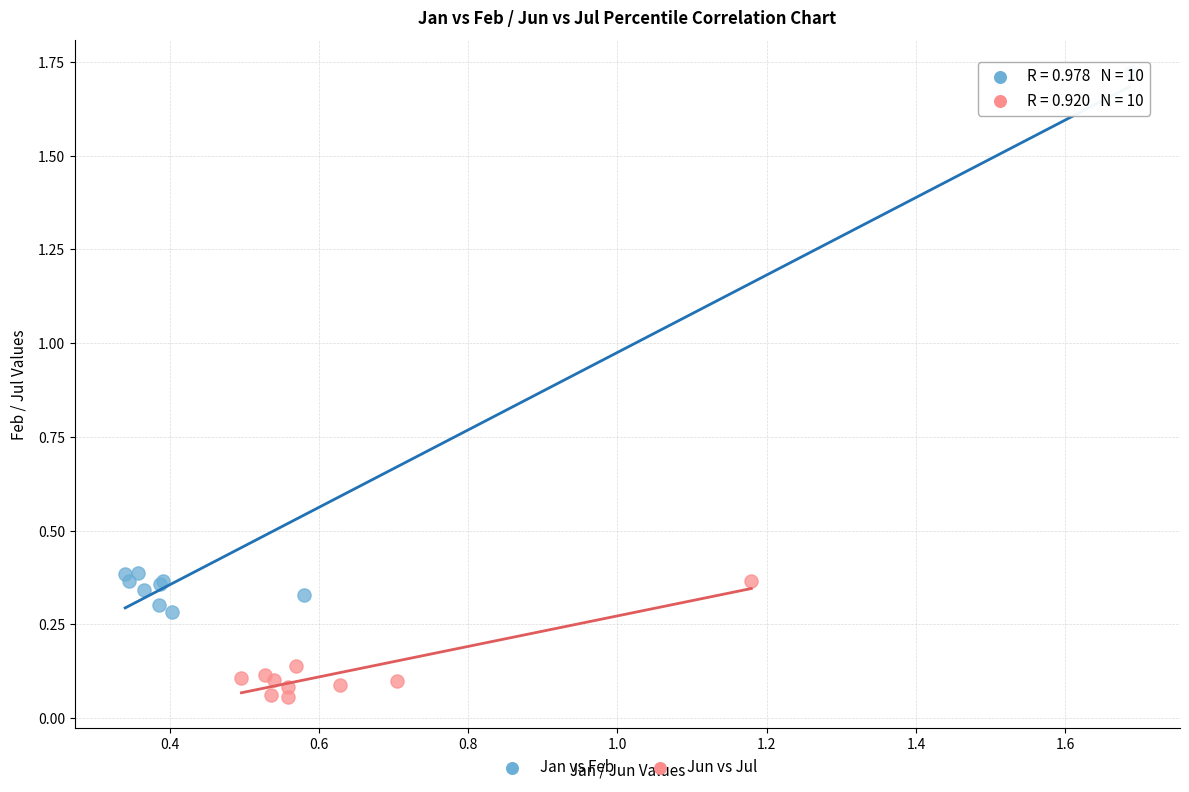

Which series has the widest spread of Y values?

Jan vs Feb